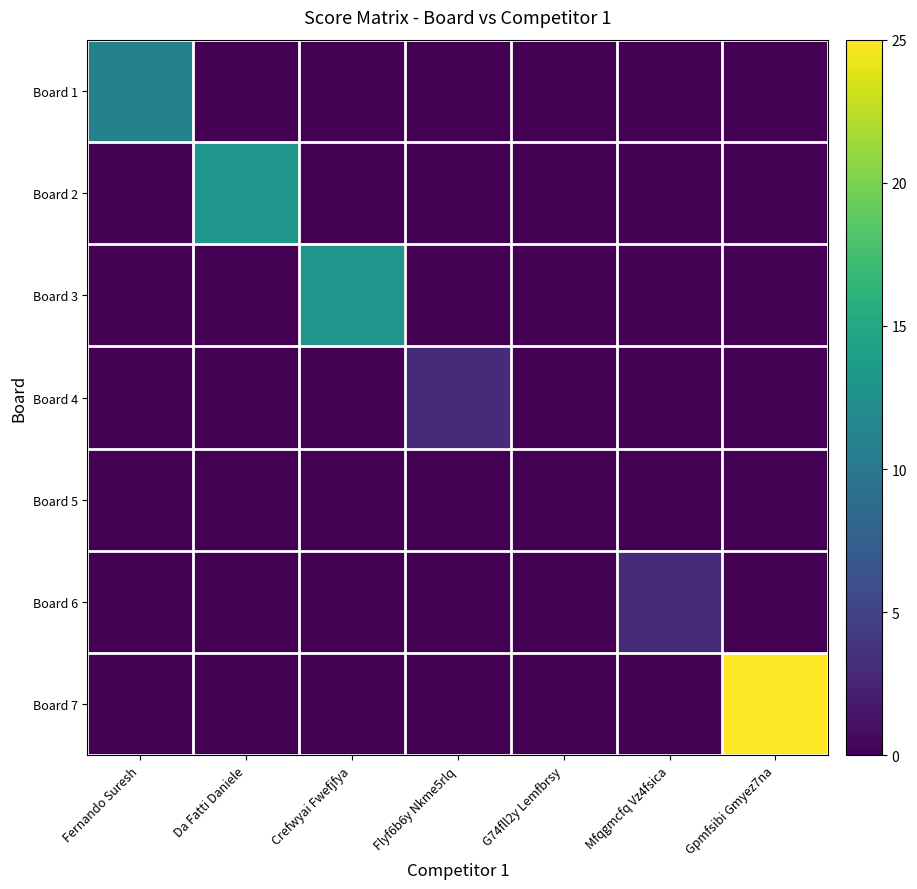

What is the total value across all series at Da Fatti Daniele?

13